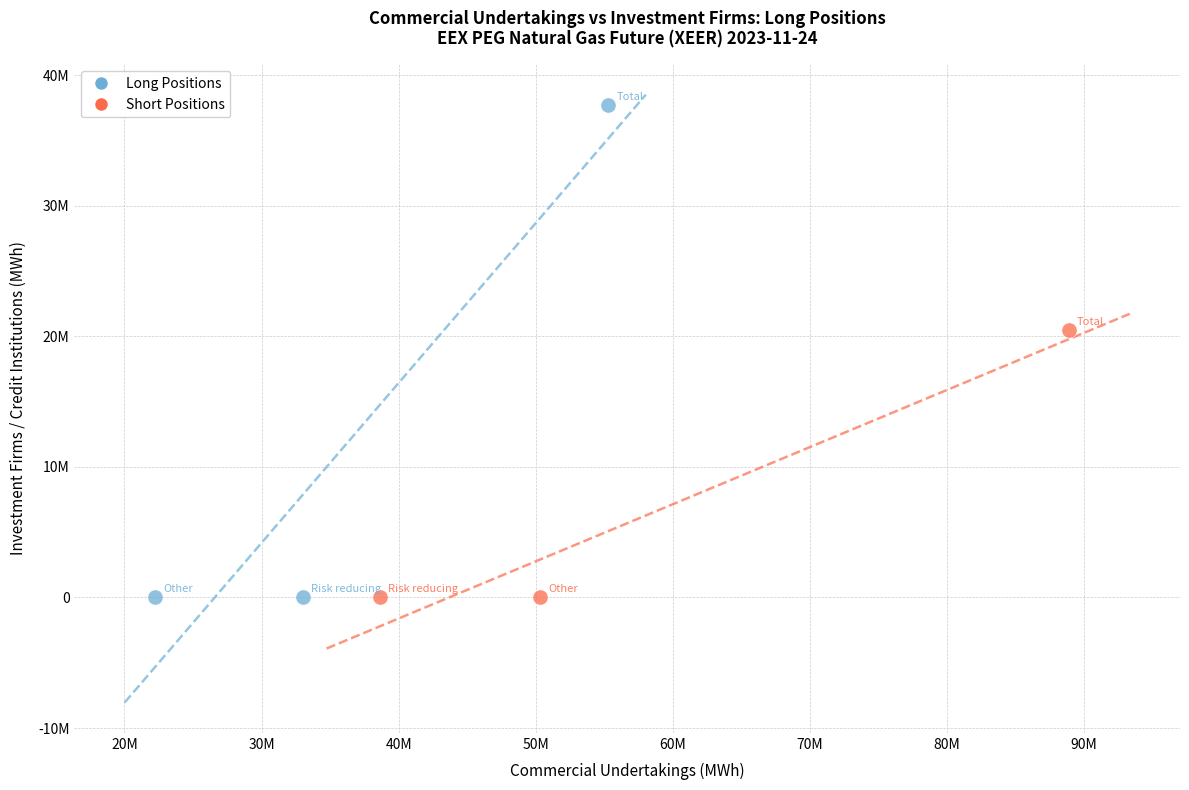

What are all the series names shown in the legend?

Long Positions, Short Positions